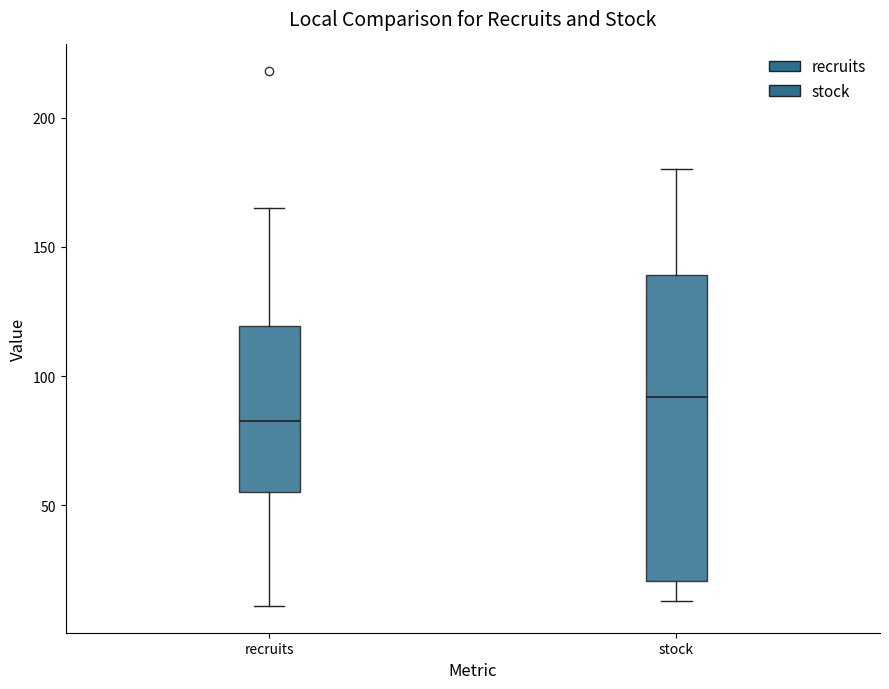

Which box has the highest median line?

stock